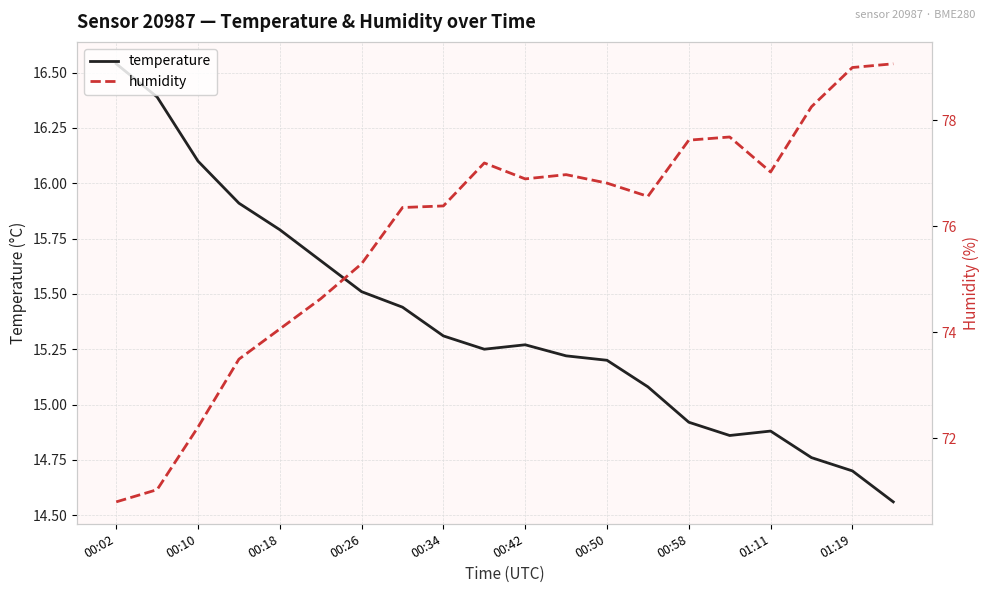

Which series has the largest total across all categories?

humidity